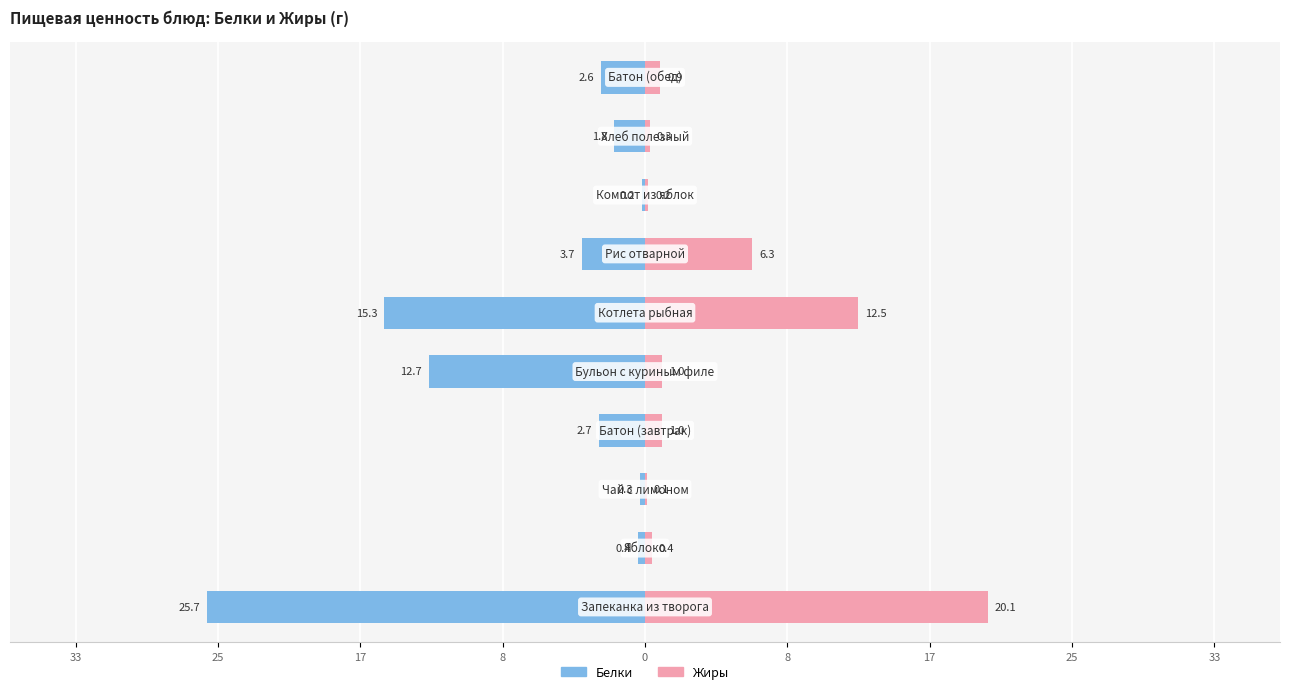

Which has a higher value, 8 or 25?

25